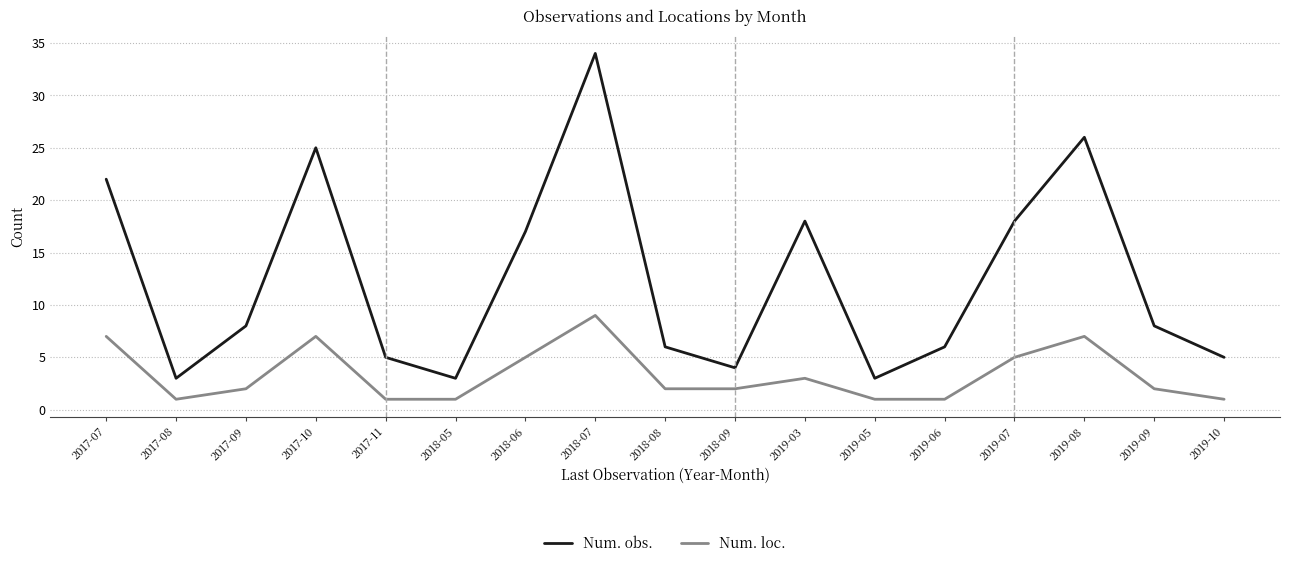

List the series in order of their overall mean, lowest first.

Num. loc., Num. obs.